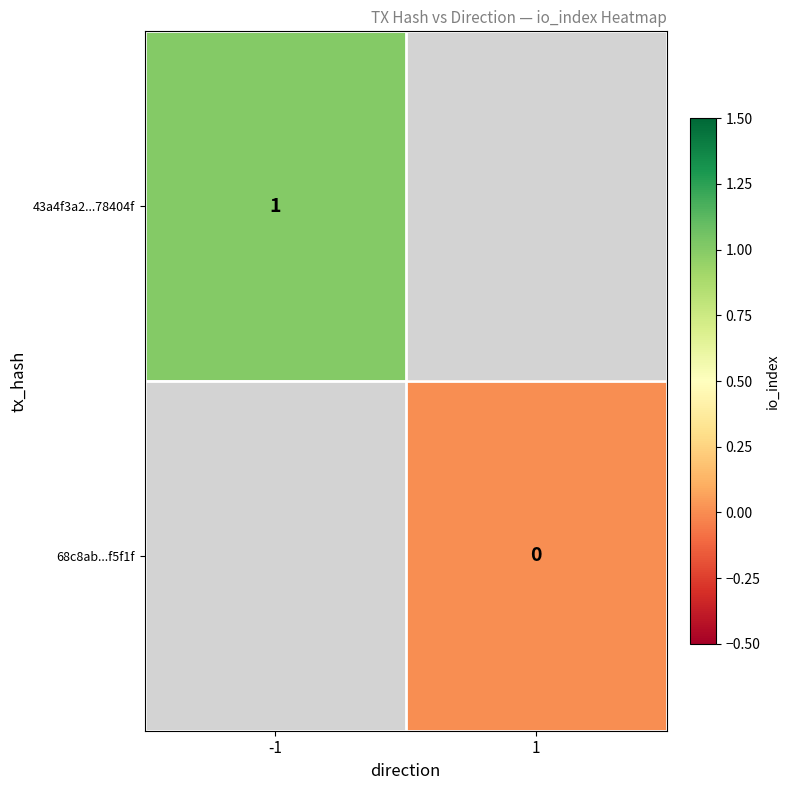

The 43a4f3a2...78404f series shows 1 at -1. True or false?

True